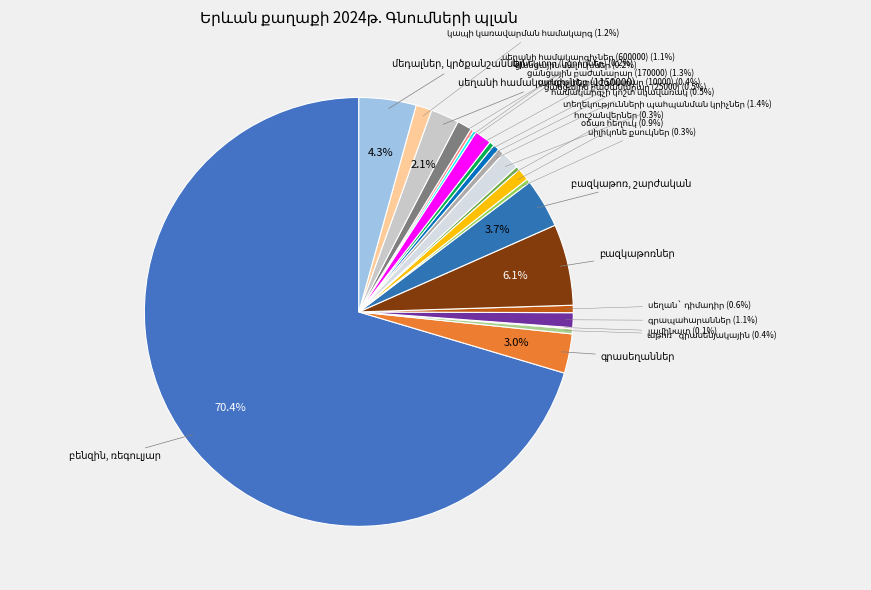

How many segments does this pie chart have?

22